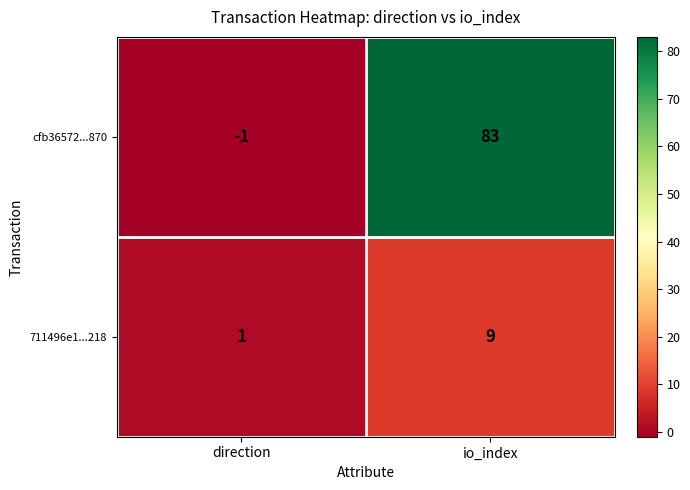

What is the difference between the highest and lowest values at io_index?

74